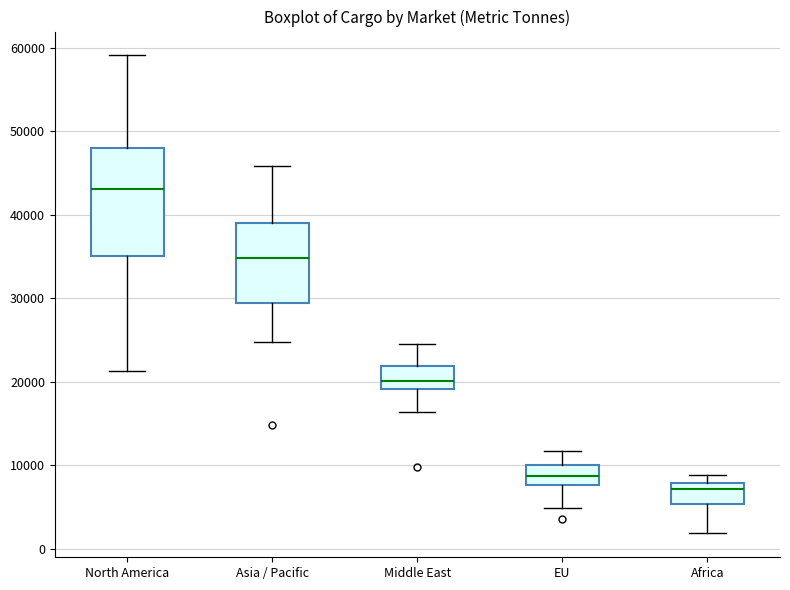

Where does the median line of the box for EU sit on the y-axis? The values are not printed on the chart, so give them approximately, as read against the axis.

9000